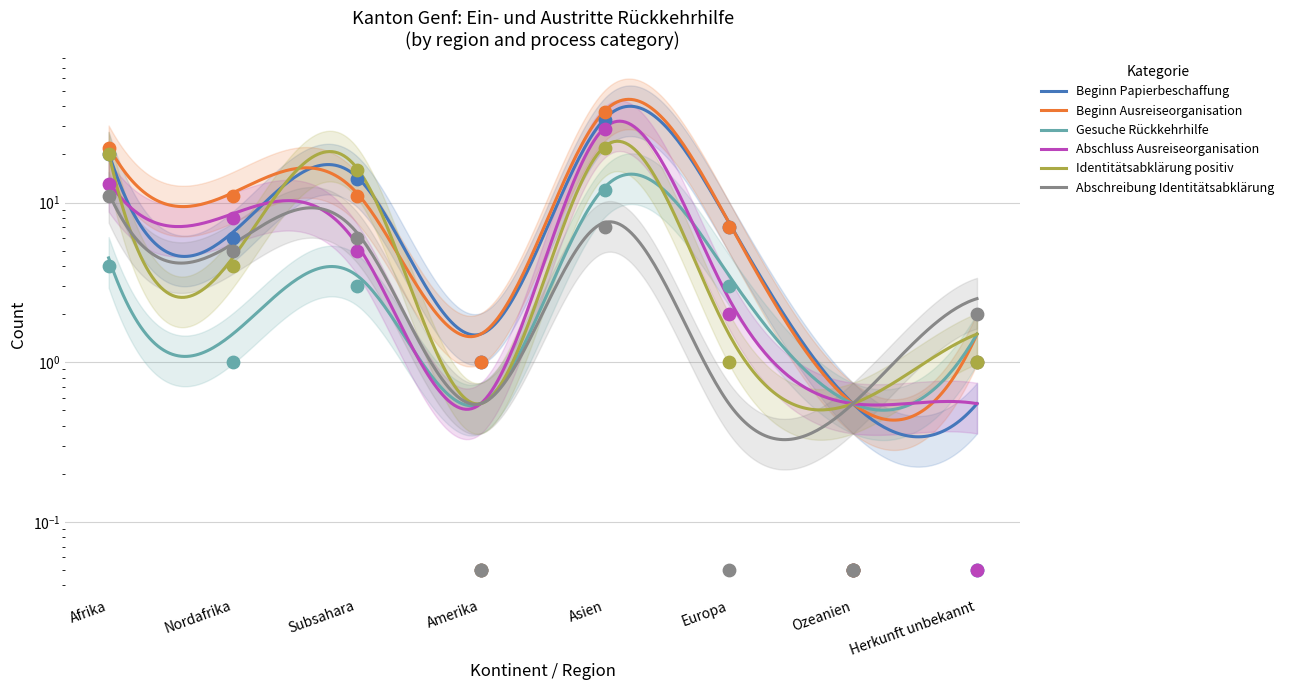

Which series reaches the maximum Y coordinate?

Beginn Ausreiseorganisation